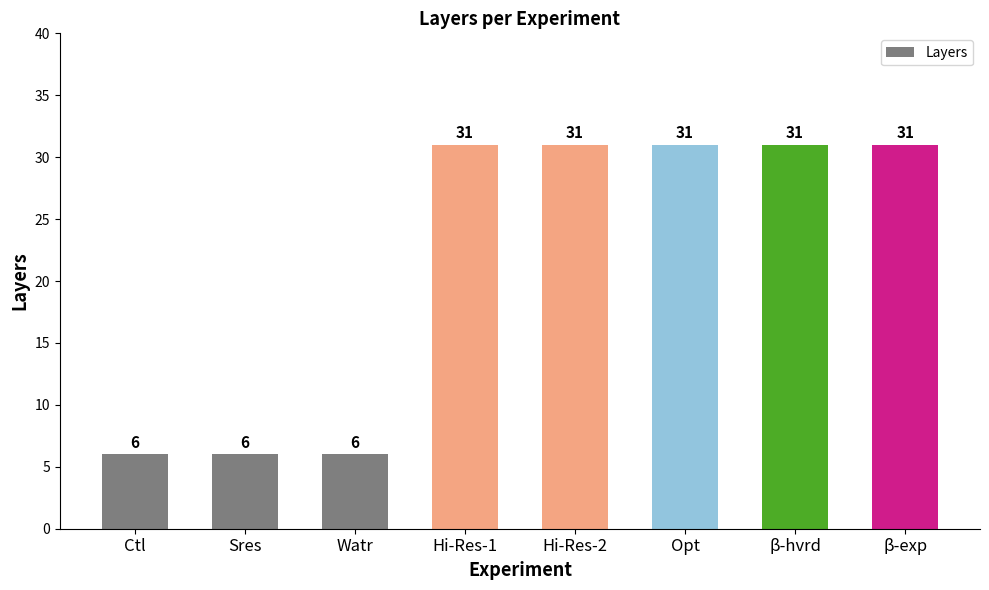

What is the minimum value shown in the chart?

6